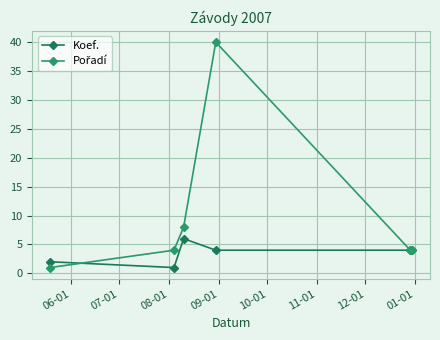

How many categories are shown in the chart?

6